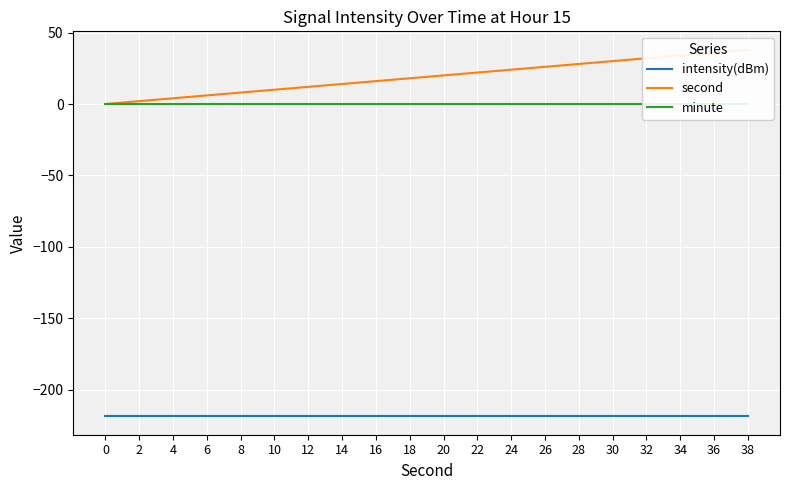

How many lines are shown in the chart?

3